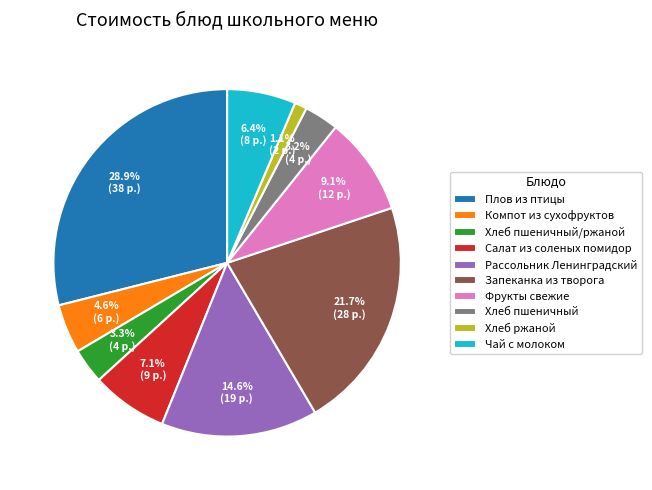

Between Рассольник Ленинградский and Хлеб пшеничный, which is larger?

Рассольник Ленинградский